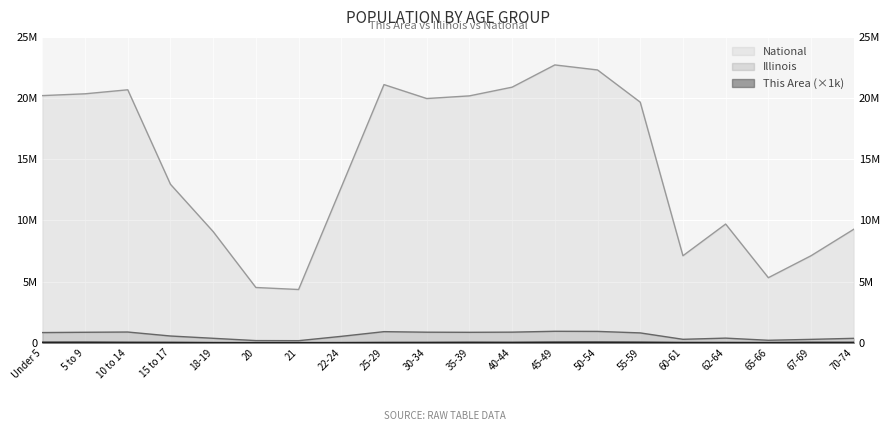

Where is the first local minimum for This Area?

20